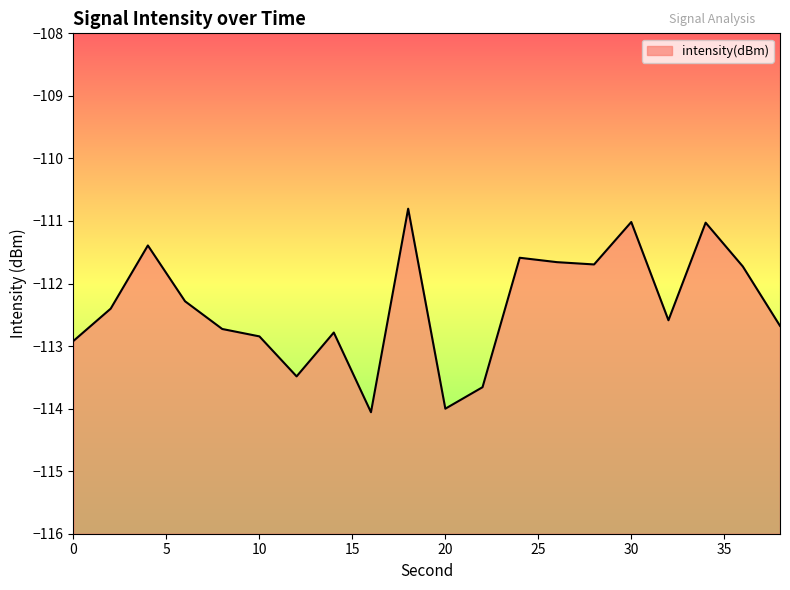

True or false: the data shows -110.8 at 18.

True